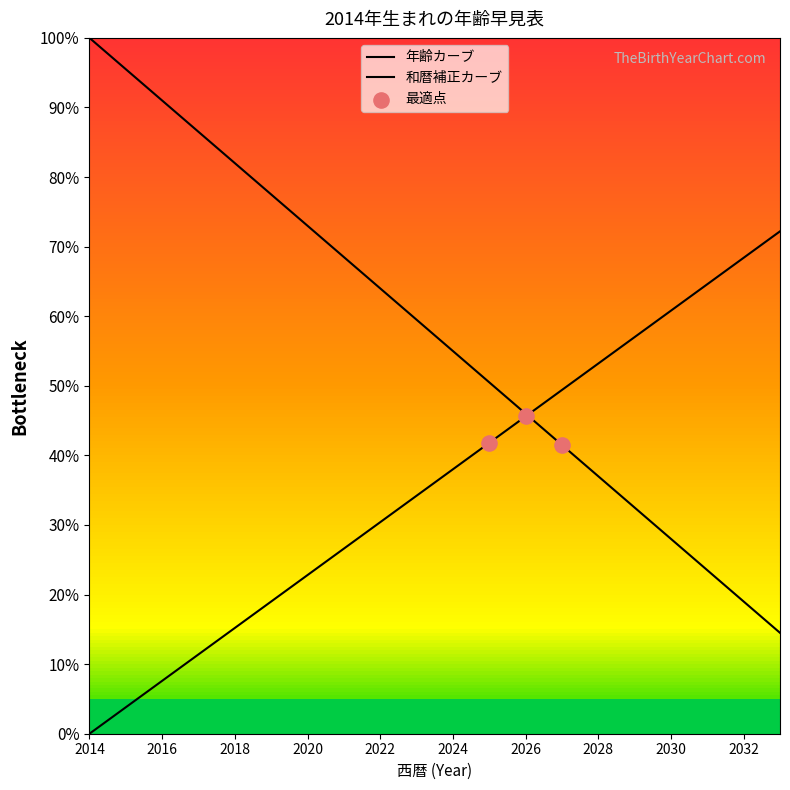

At which category is the sum across all series the highest?

2014